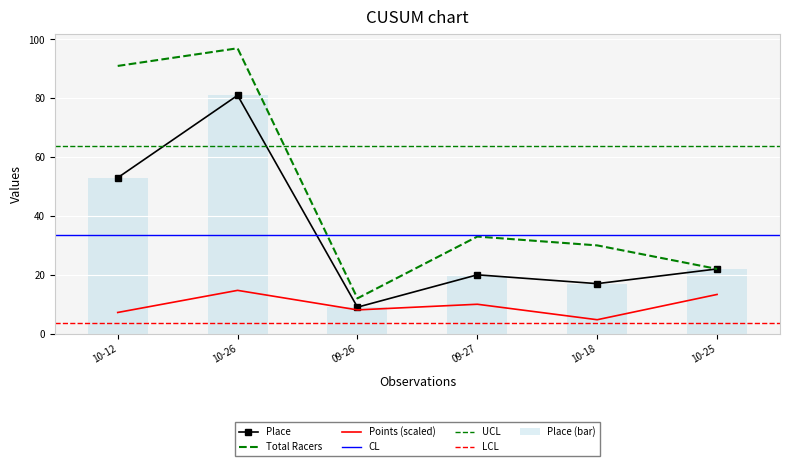

What is the smallest value displayed?

4.7